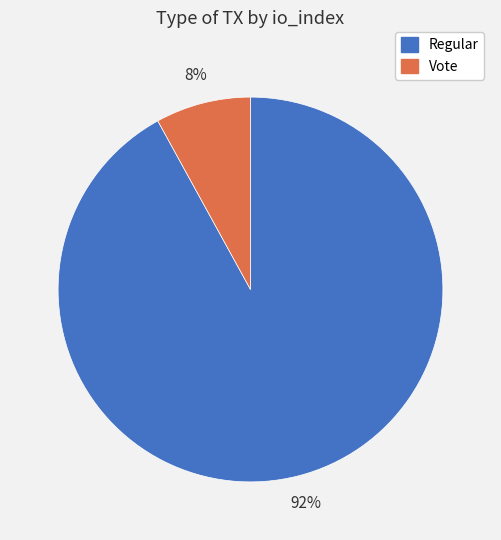

To the nearest percent, what is the average slice percentage?

50%